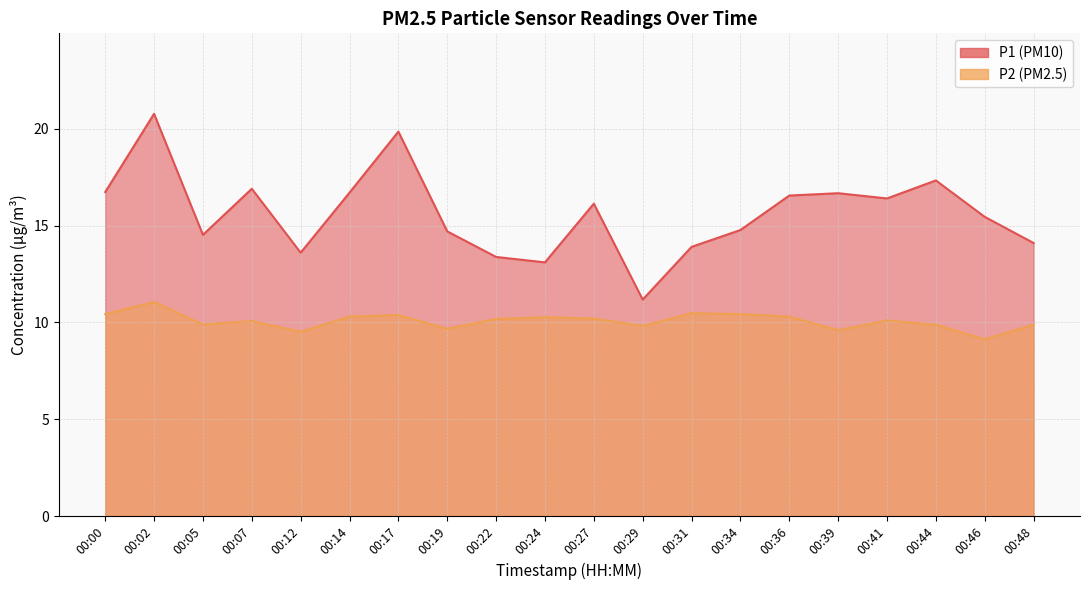

At which label does P1 first exceed 16?

00:00